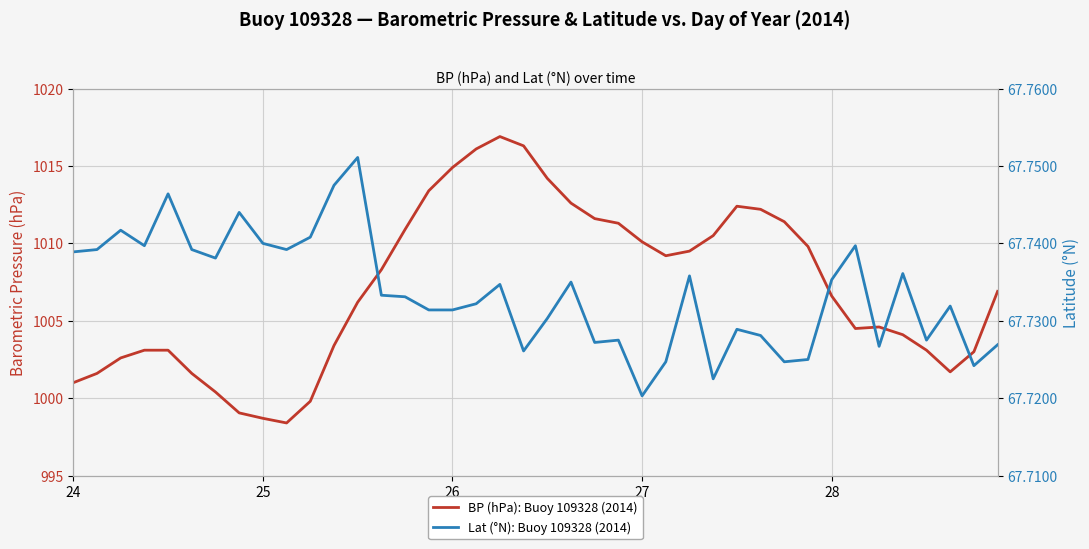

How many series are shown in this chart?

2